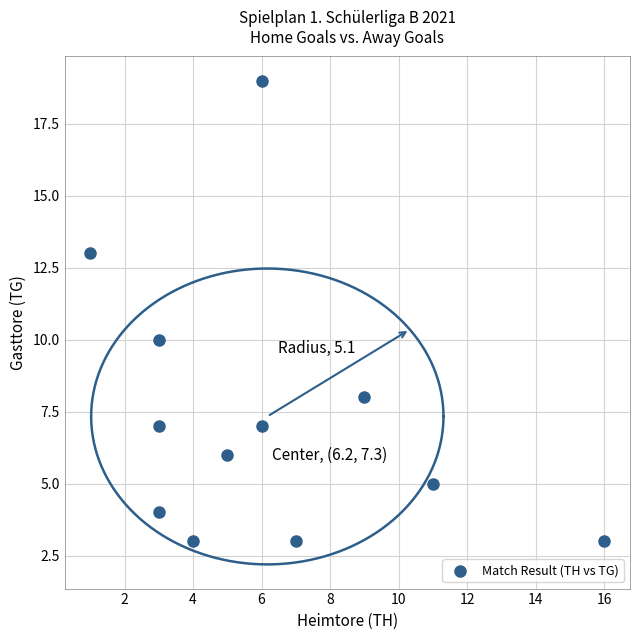

What is the range of X values (max minus min)?

15